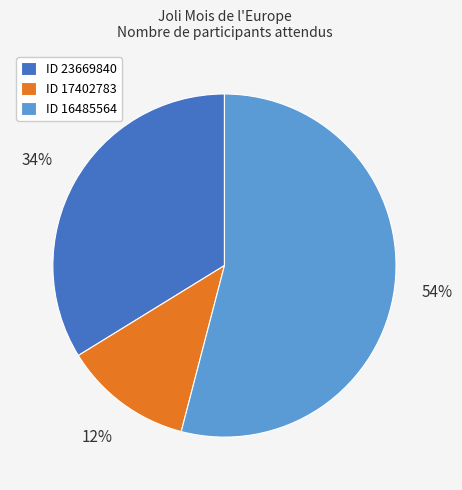

To the nearest percent, what is the combined percentage of ID 17402783 and ID 23669840?

46%